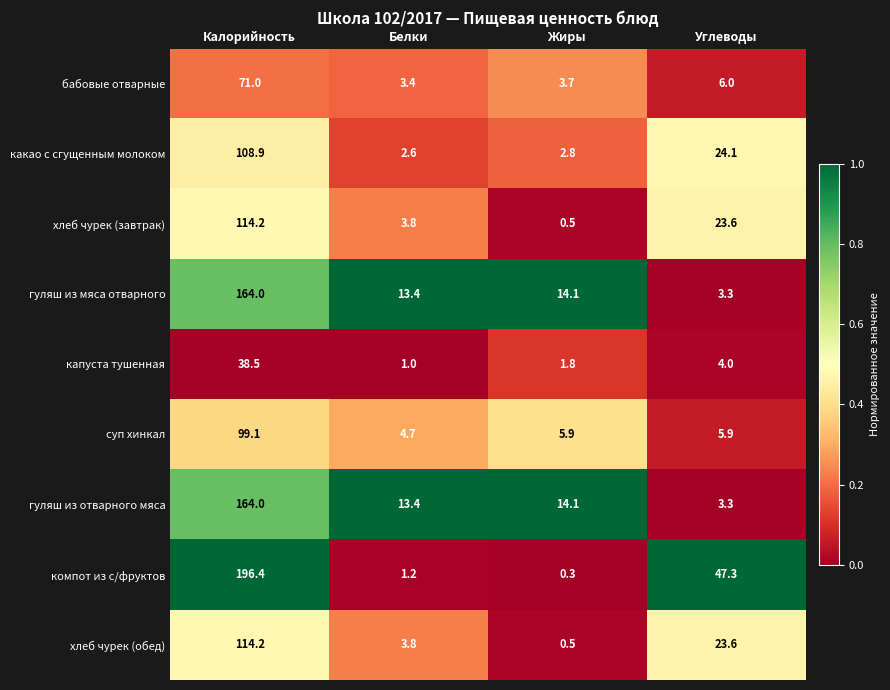

How many data points does each series have?

4